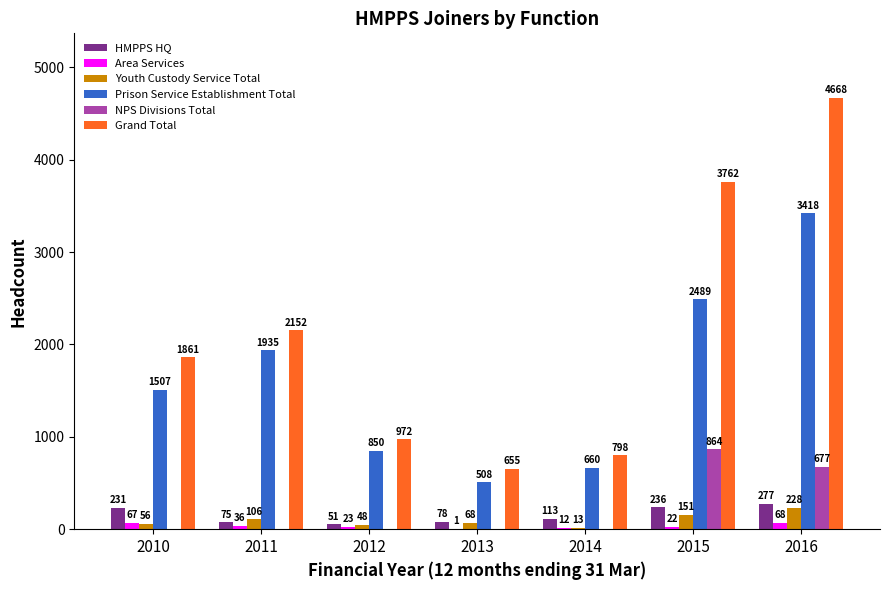

At which label is HMPPS HQ closest to 164?

2014